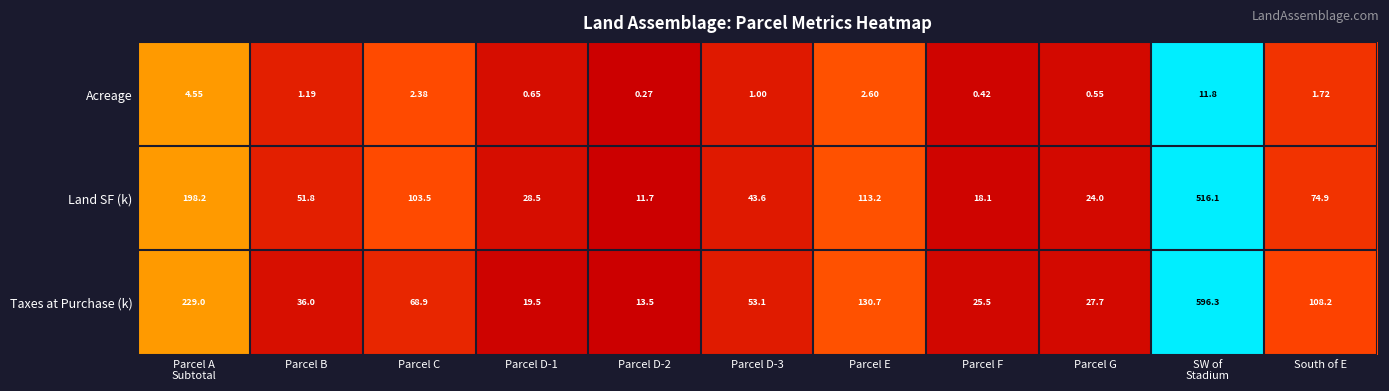

How many categories are shown in the chart?

11